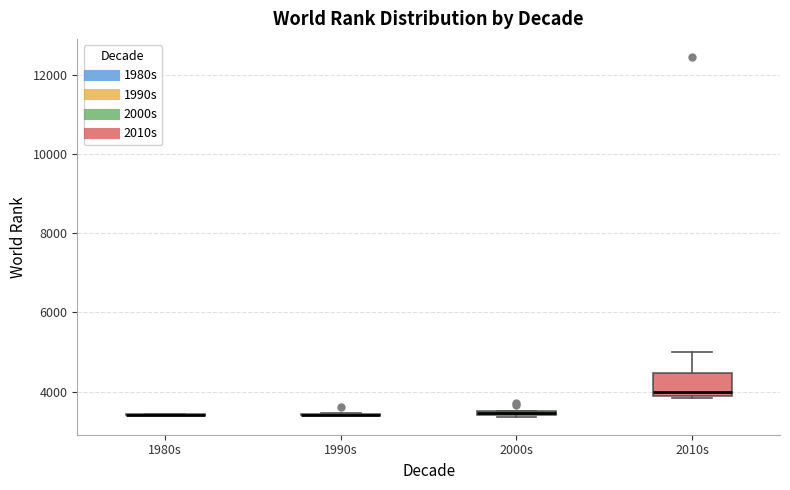

Which box is the tallest, from its lower edge to its upper edge?

2010s